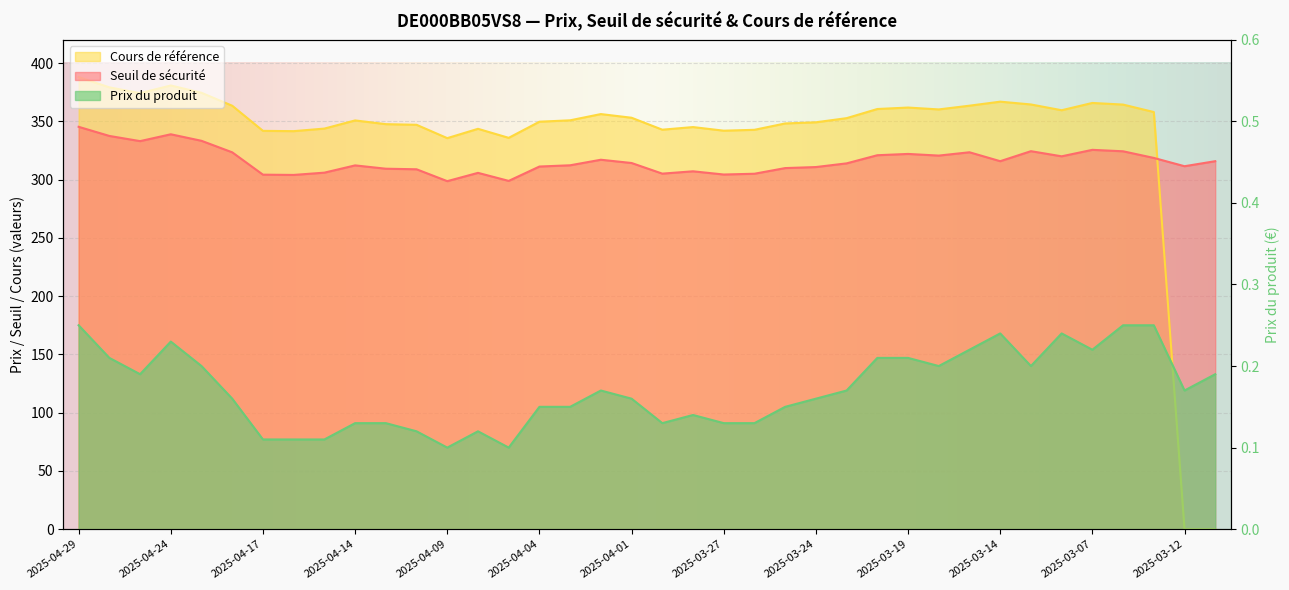

What is the highest value of the Prix du produit series?

0.2